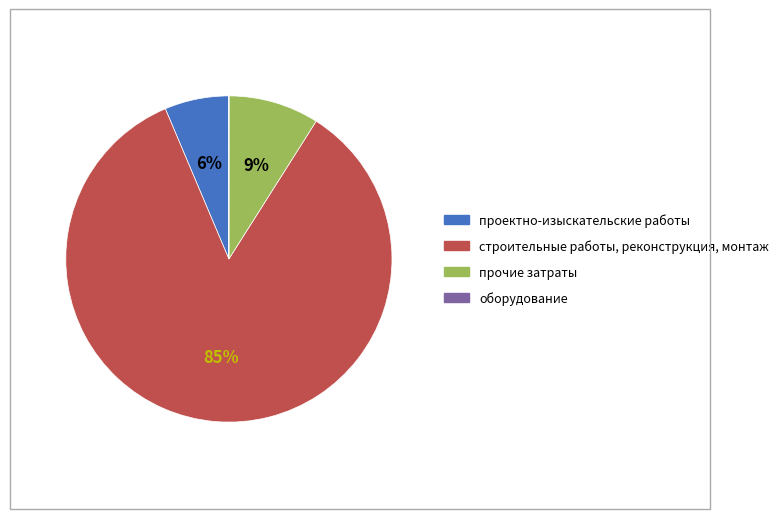

Which category has the biggest portion of the pie?

строительные работы, реконструкция, монтаж